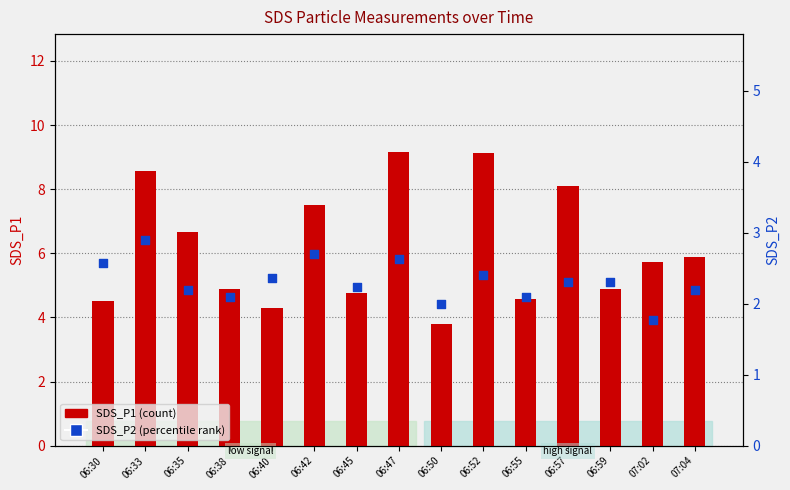

At how many categories does at least one series exceed 3?

15